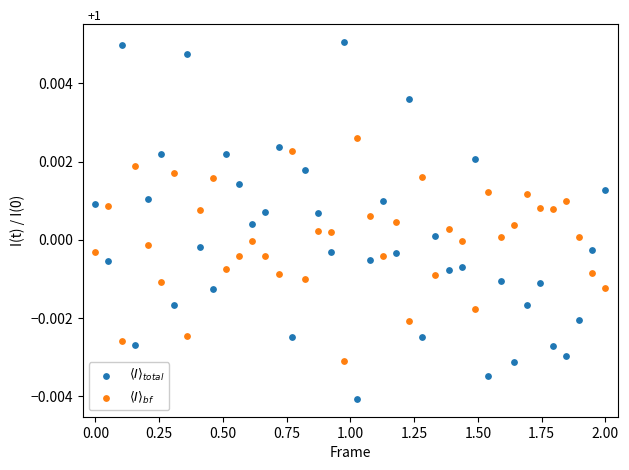

What are all the series names shown in the legend?

$\langle I \rangle_{total}$, $\langle I \rangle_{bf}$